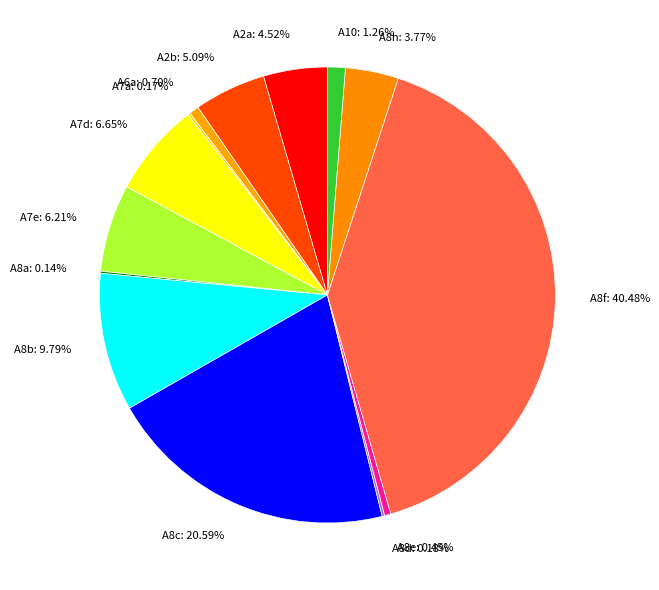

What is the largest slice in the pie chart?

A8f